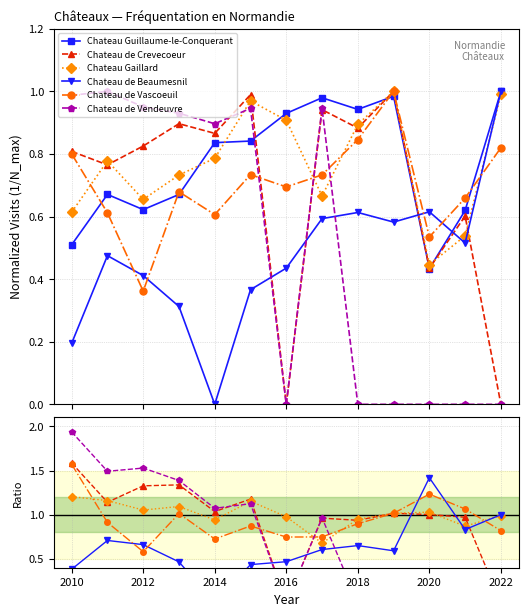

How many lines are shown in the chart?

6